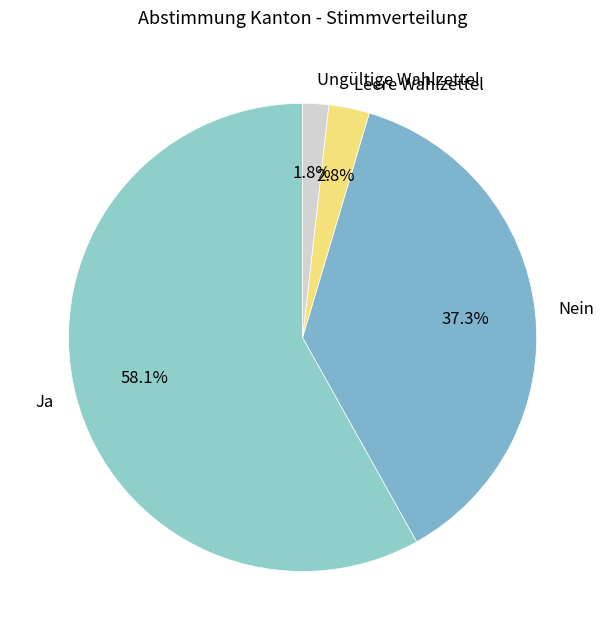

Is there a majority slice in this chart?

Yes